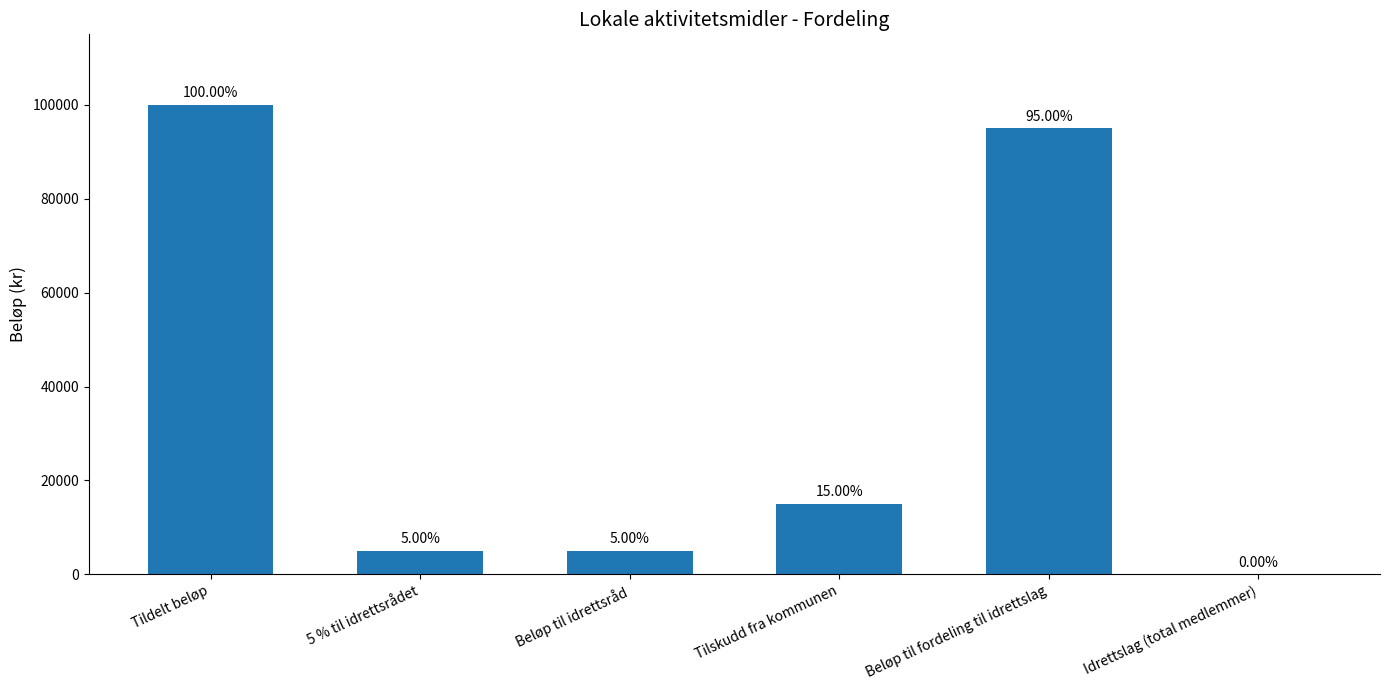

Are the bars horizontal?

No